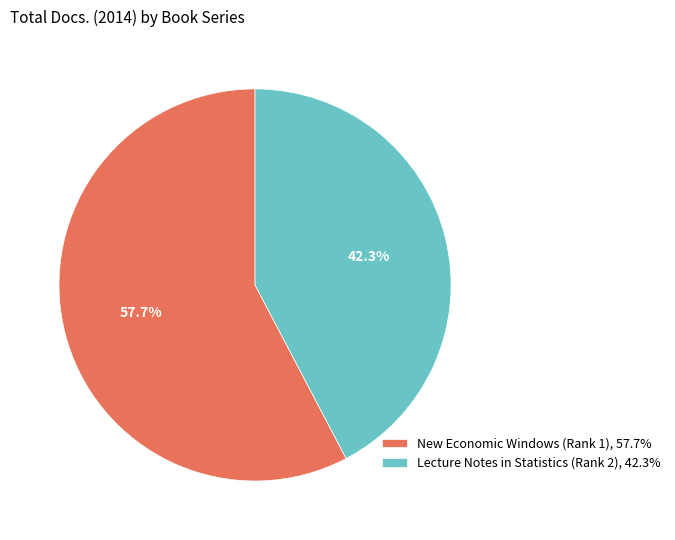

Which has a higher value, New Economic Windows (Rank 1) or Lecture Notes in Statistics (Rank 2)?

New Economic Windows (Rank 1)